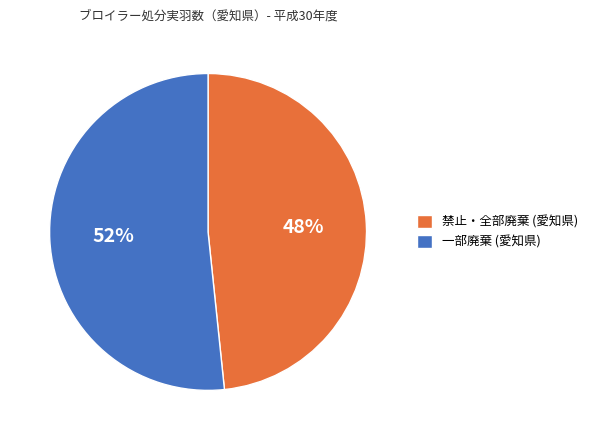

How many slices are in this pie chart?

2